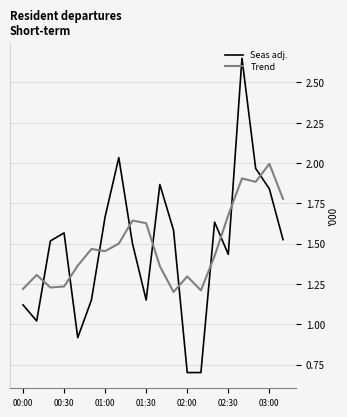

What is the minimum value shown in the chart?

0.7